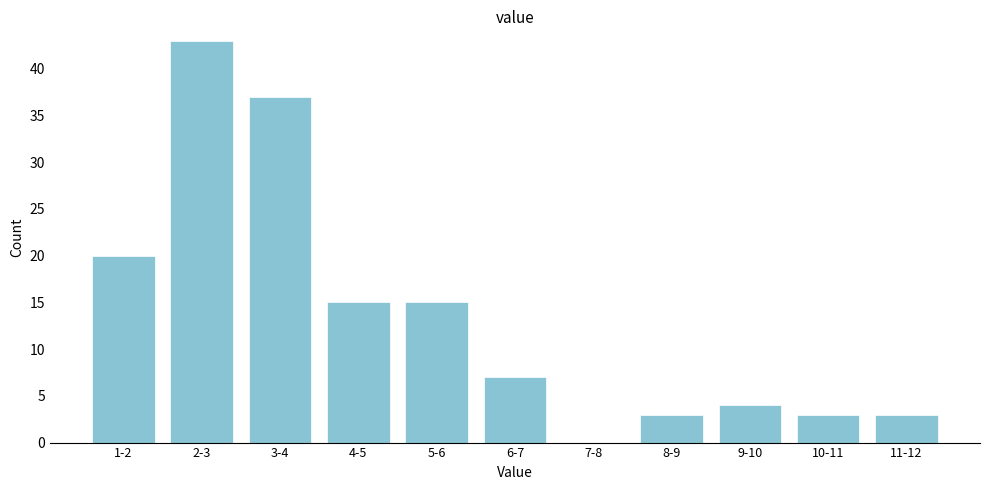

Reading left to right, what are all the values shown in this chart?

1-2=20	2-3=43	3-4=37	4-5=15	5-6=15	6-7=7	7-8=0	8-9=3	9-10=4	10-11=3	11-12=3